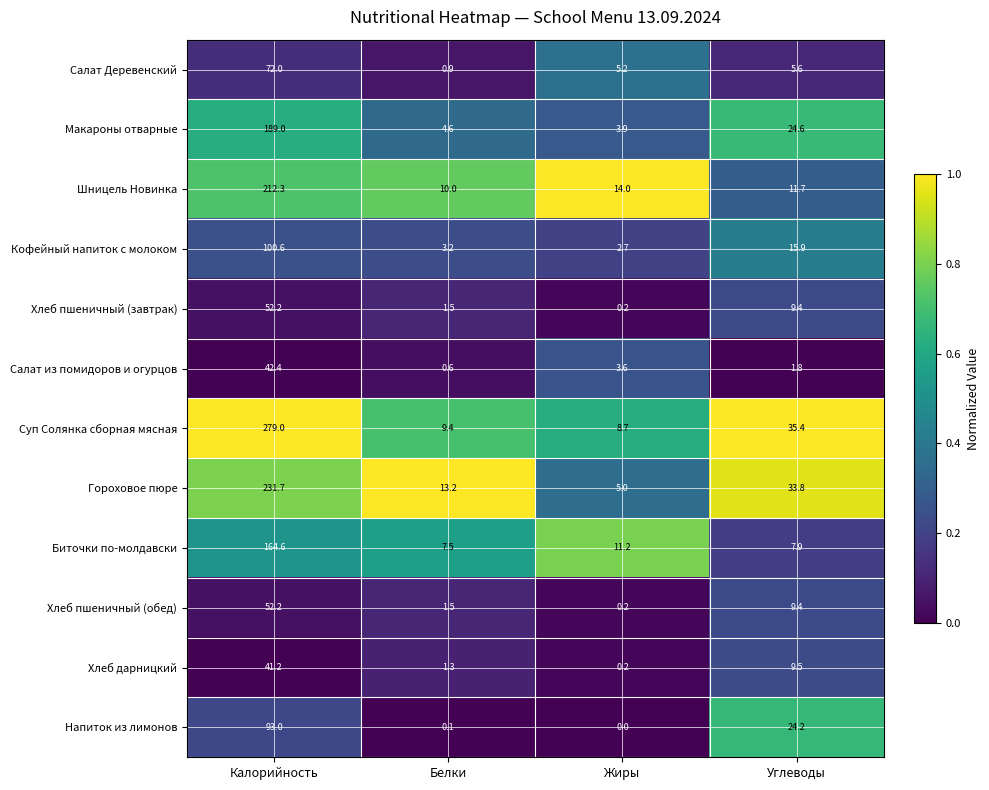

What is the difference between the maximum and second lowest values in the Шницель Новинка series?

200.6